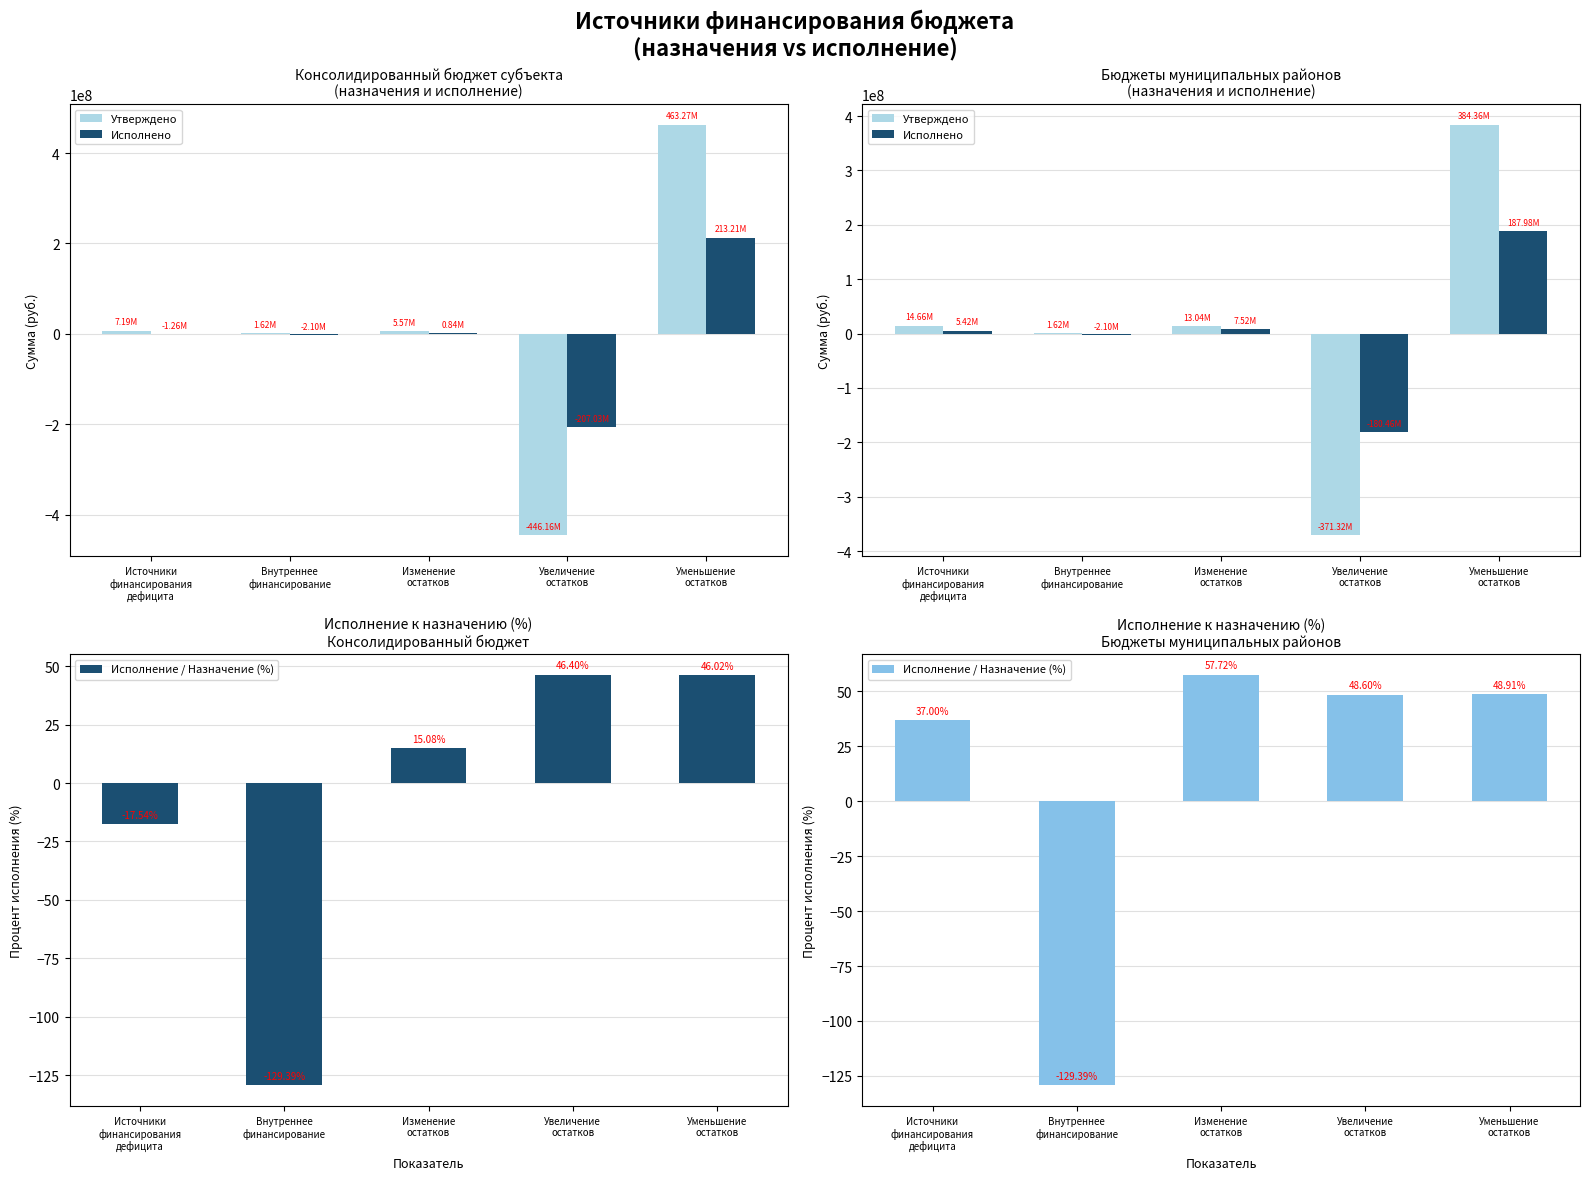

At which label does Исполнено reach its peak?

Уменьшение
остатков